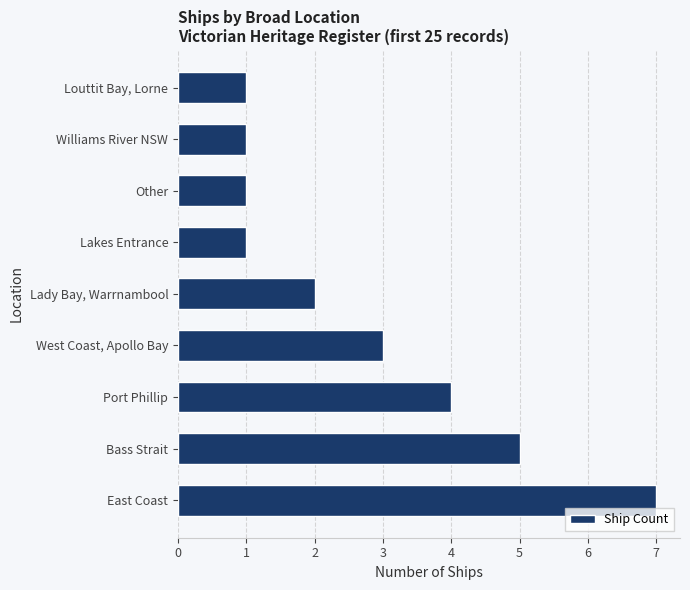

True or false: the data shows 2 at Williams River NSW.

False